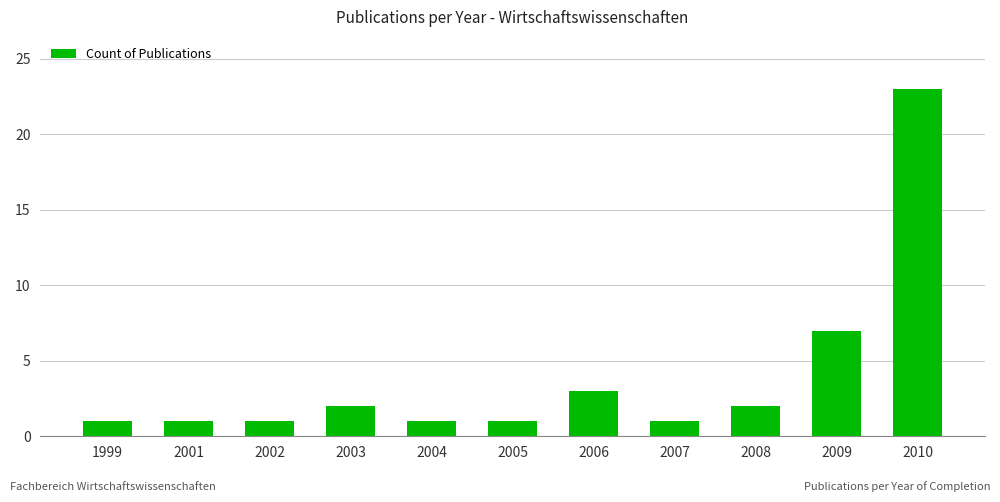

What is the greatest value displayed?

23